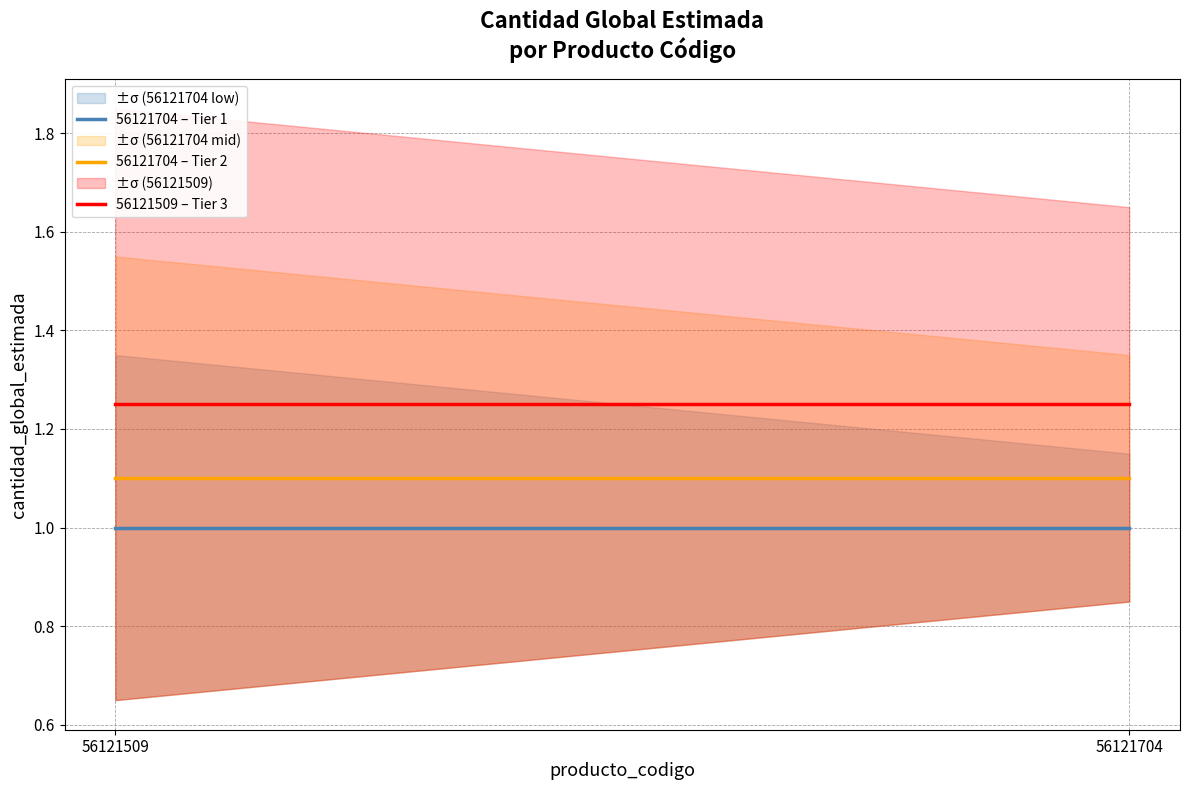

The 56121509 – Tier 3 series shows 0.7 at 56121509. True or false?

False